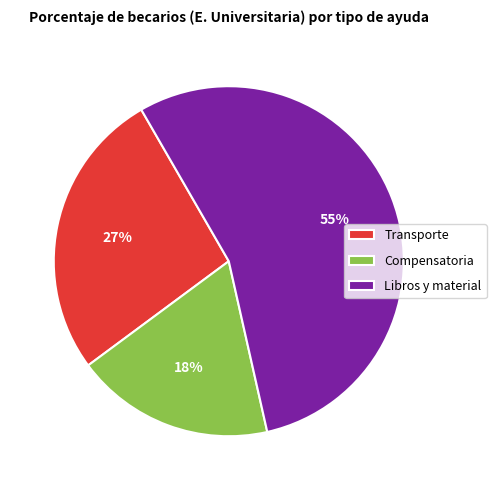

Rank the categories by value from lowest to highest.

Compensatoria, Transporte, Libros y material